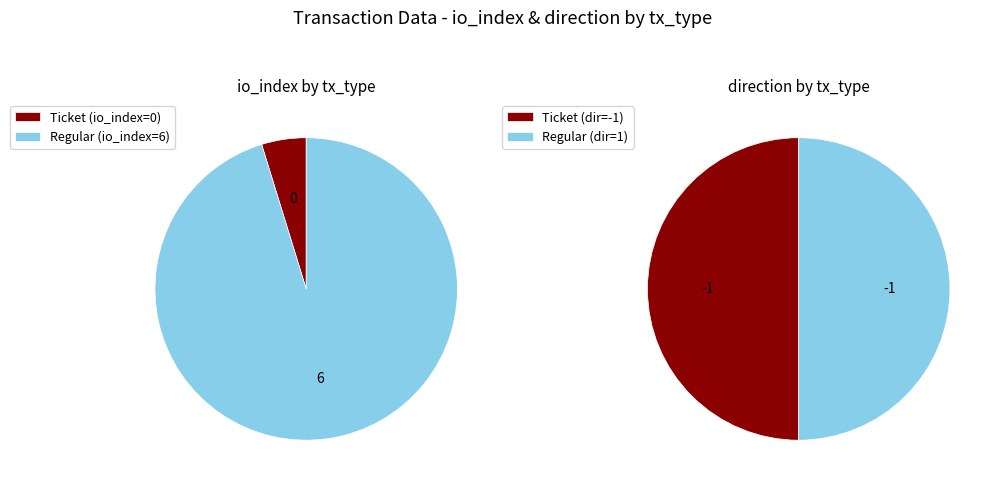

Is there a majority slice in this chart?

Yes